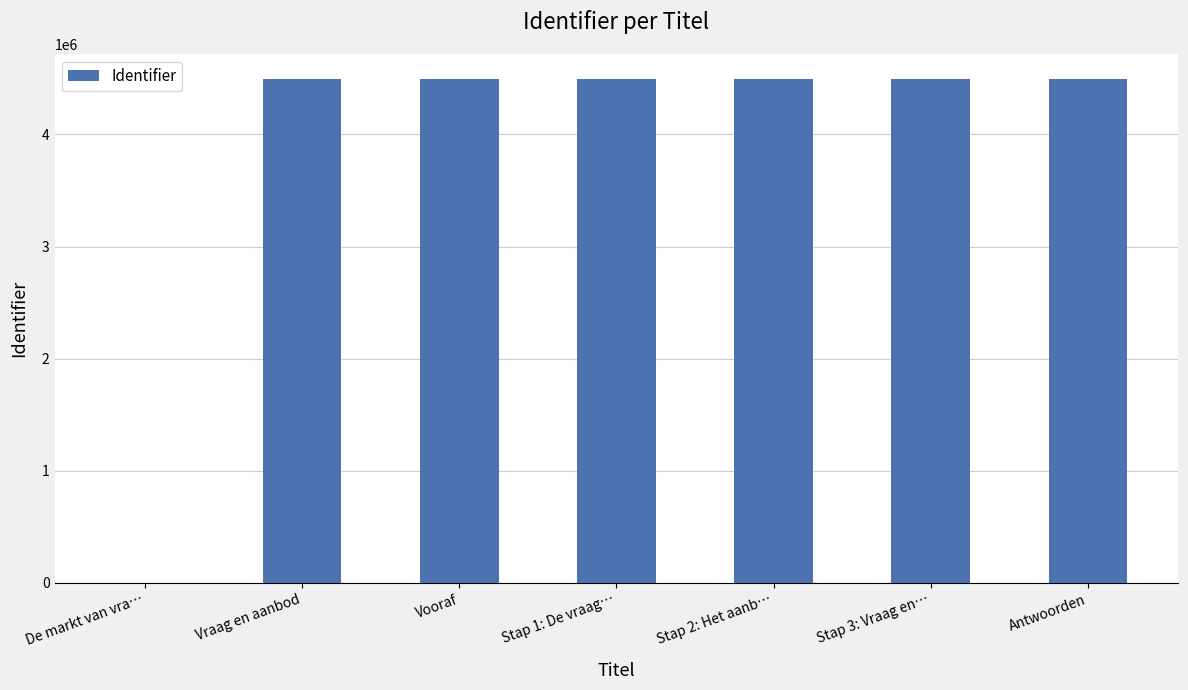

What is the ratio of the value at Stap 3: Vraag en… to the value at Stap 2: Het aanb…?

1.0